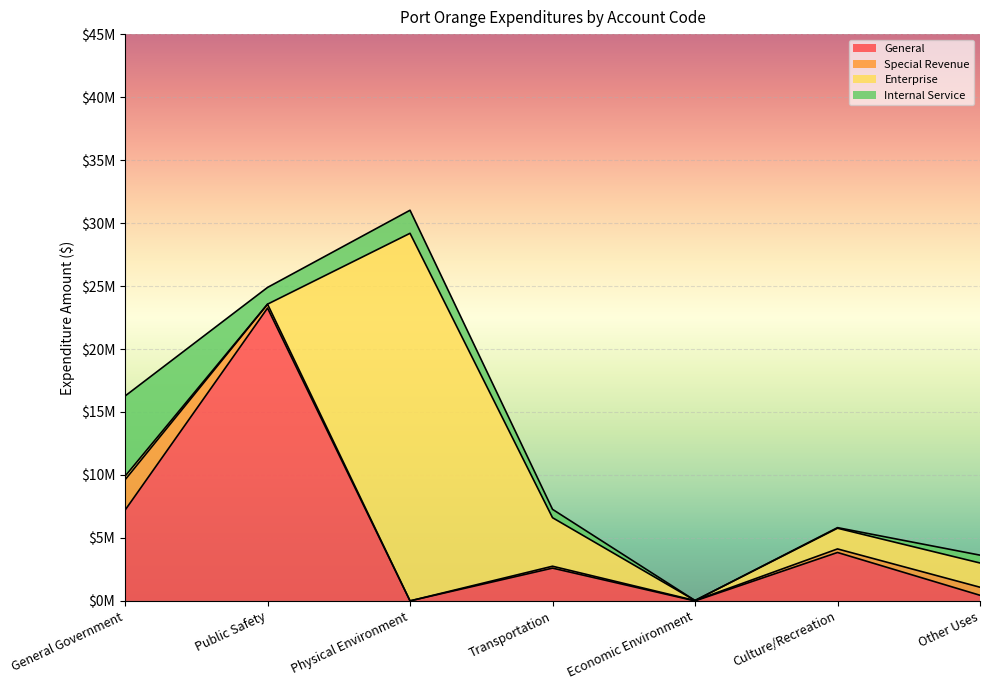

What is the sum of the Special Revenue values at Culture/Recreation and Economic Environment?

313432